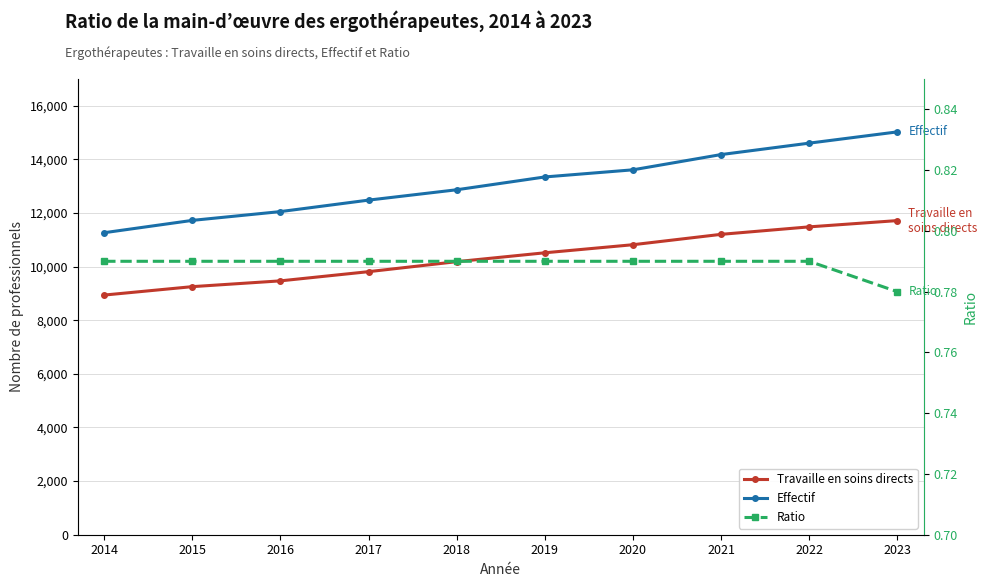

How many series are shown in this chart?

3